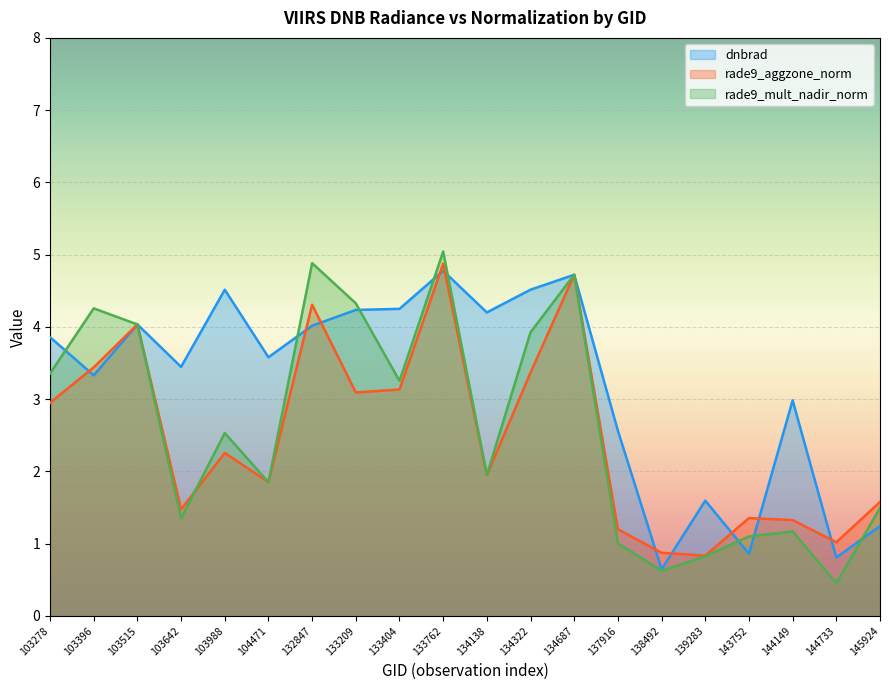

What are all the series names shown in the legend?

dnbrad, rade9_aggzone_norm, rade9_mult_nadir_norm